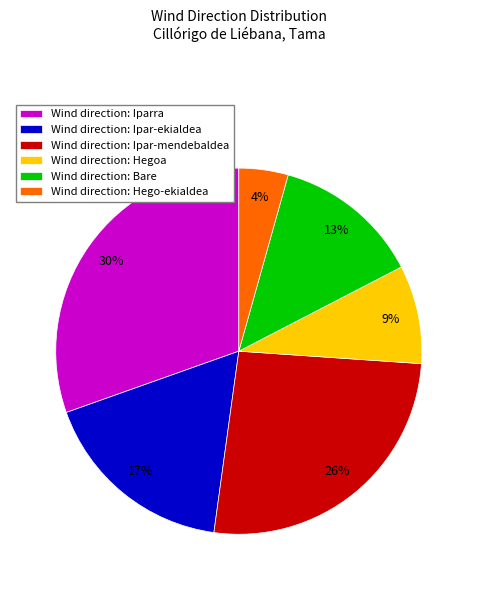

Is the sum of Wind direction: Ipar-ekialdea and Wind direction: Iparra greater than half?

No